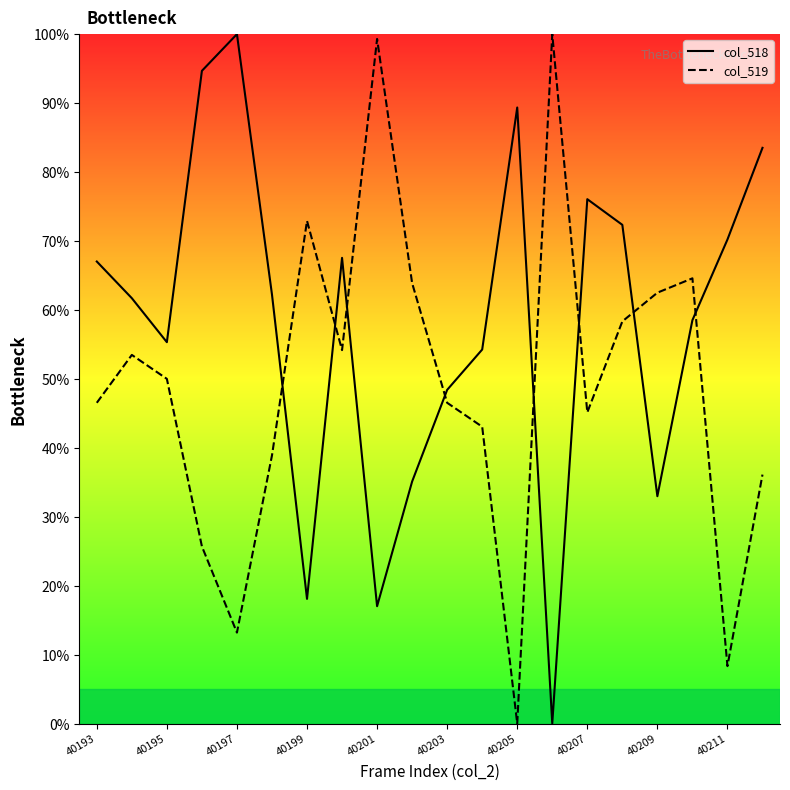

True or false: col_518 has more than 1 points higher than both neighbors.

True